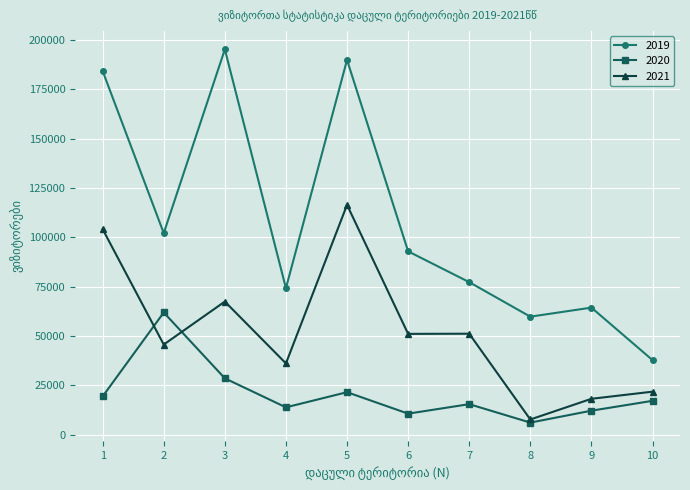

What is the value of the 2021 point at the 4th from the left?

36080